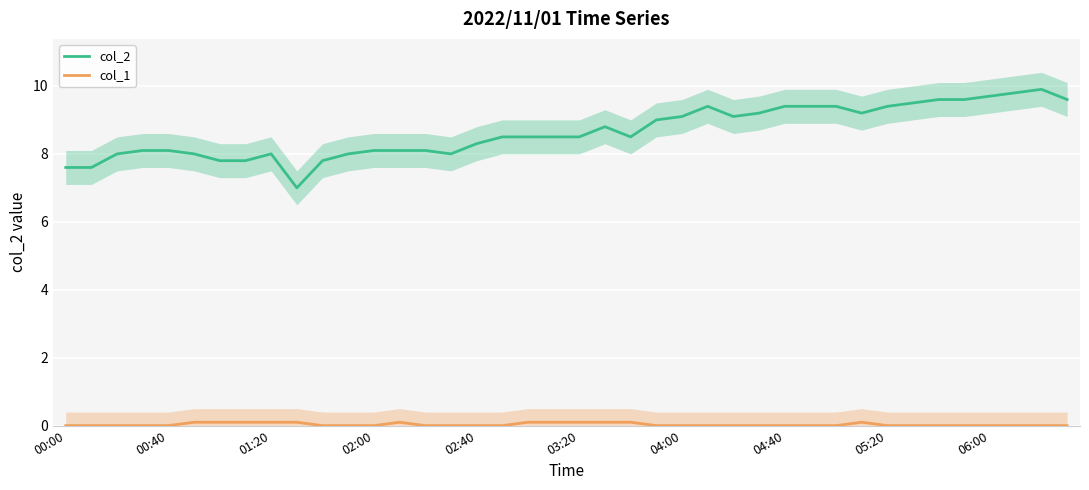

The value of col_2 at 00:40 is 14.4. True or false?

False